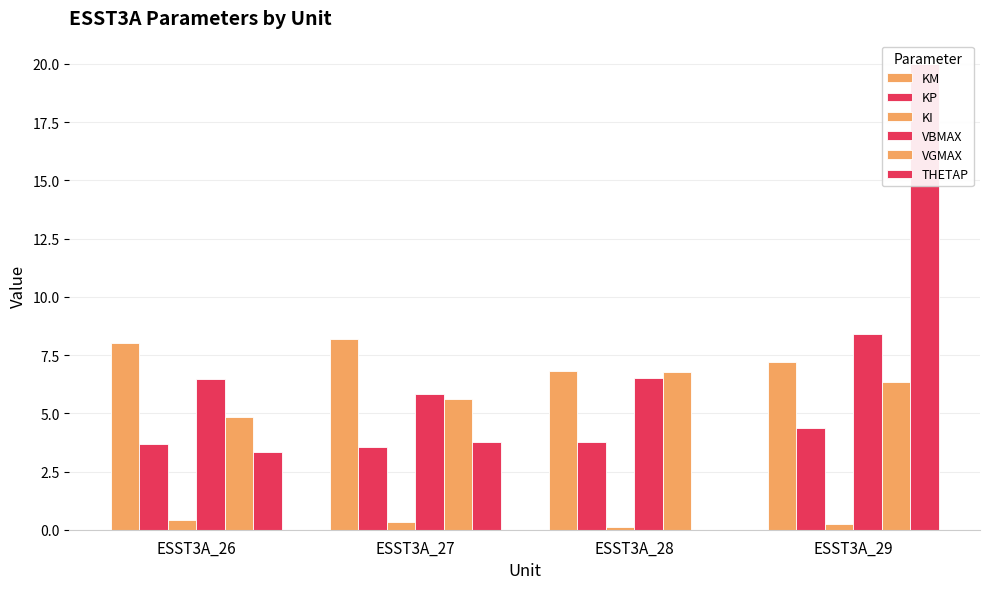

Reading left to right, list all the values displayed in this chart.

KM: ESST3A_26=8.0	ESST3A_27=8.2	ESST3A_28=6.8	ESST3A_29=7.2
KP: ESST3A_26=3.7	ESST3A_27=3.6	ESST3A_28=3.8	ESST3A_29=4.3
KI: ESST3A_26=0.4	ESST3A_27=0.3	ESST3A_28=0.1	ESST3A_29=0.2
VBMAX: ESST3A_26=6.5	ESST3A_27=5.8	ESST3A_28=6.5	ESST3A_29=8.4
VGMAX: ESST3A_26=4.9	ESST3A_27=5.6	ESST3A_28=6.8	ESST3A_29=6.4
THETAP: ESST3A_26=3.3	ESST3A_27=3.8	ESST3A_28=0.0	ESST3A_29=20.0